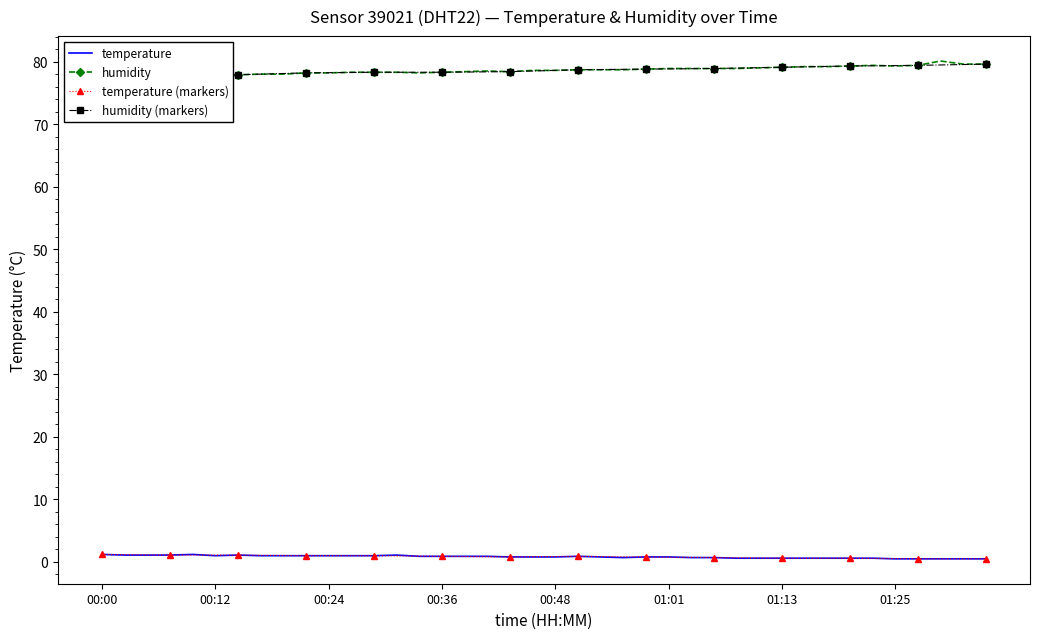

At which category does the chart reach its peak across all series?

01:30